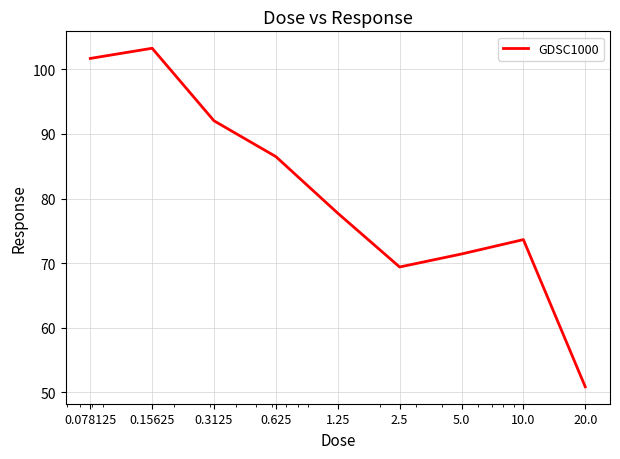

What is the difference between the maximum and minimum values?

52.4